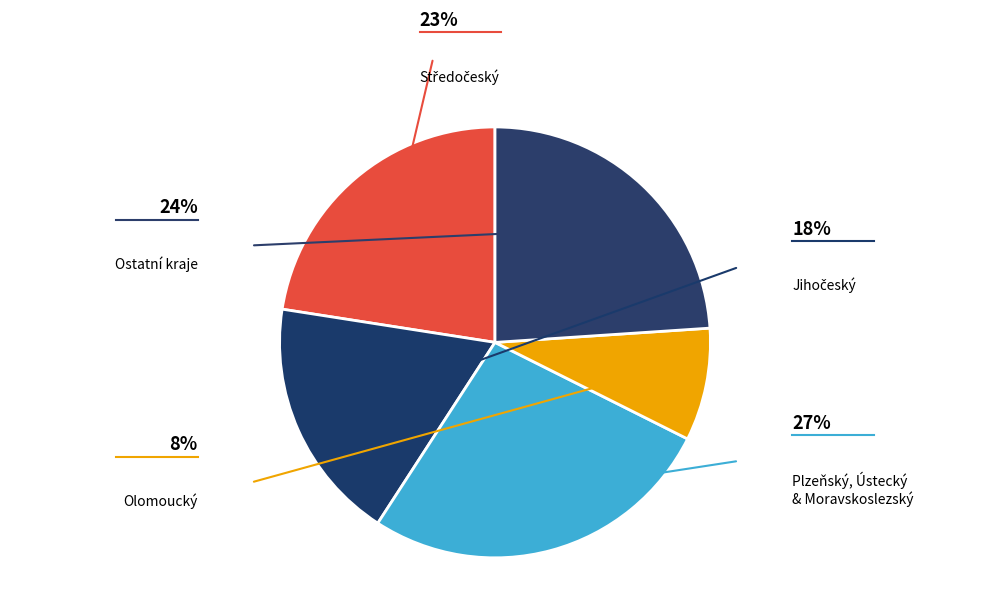

How many segments does this pie chart have?

5